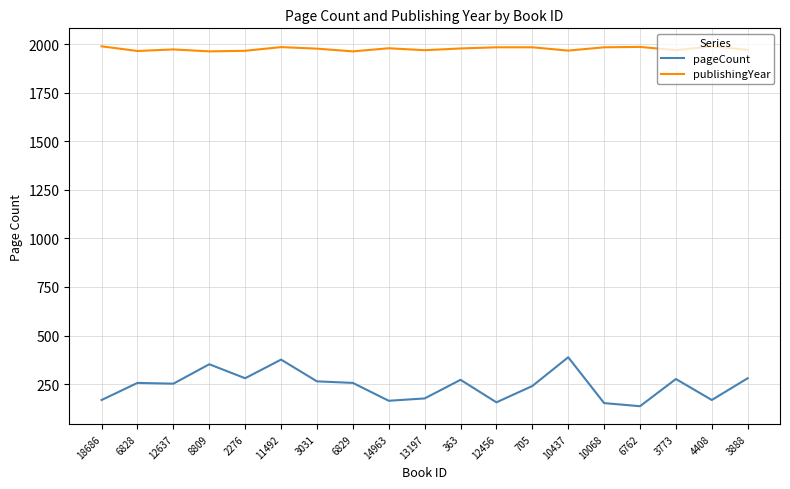

What position from the right is 6829?

12